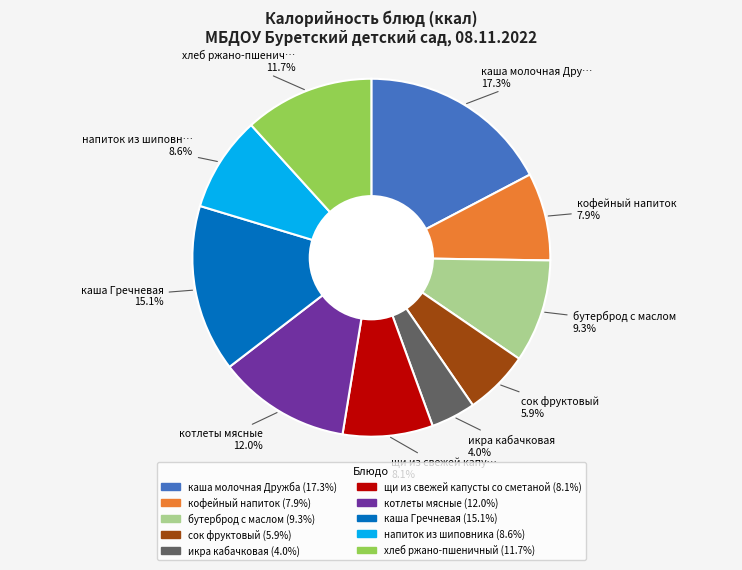

How much of the chart is everything except каша Гречневая?

84.9%